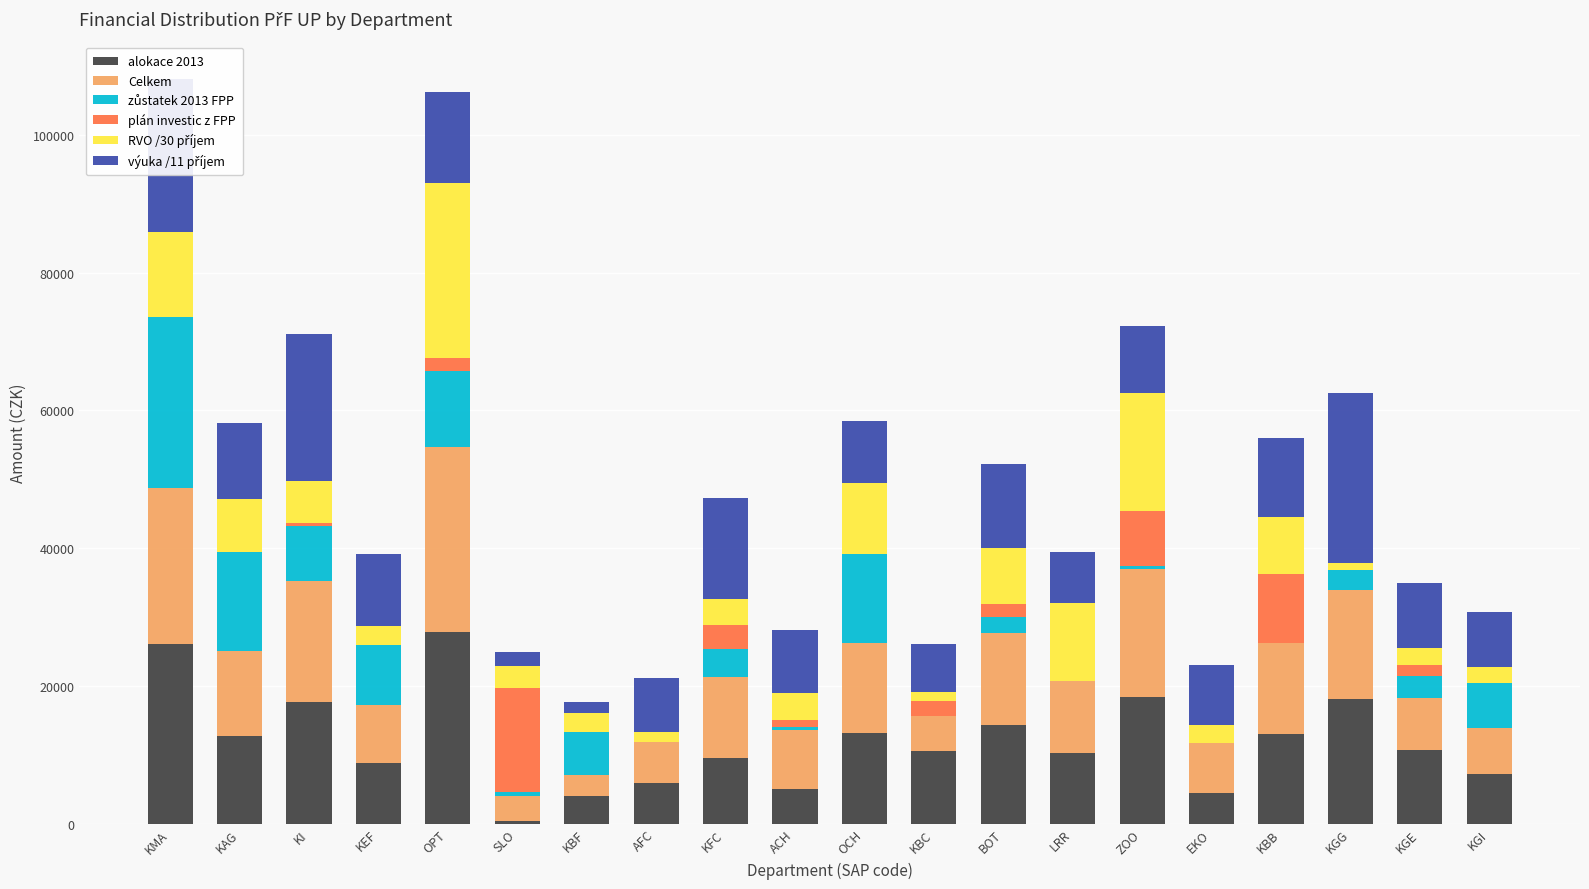

What is the total value across all series at KFC?

47293.2